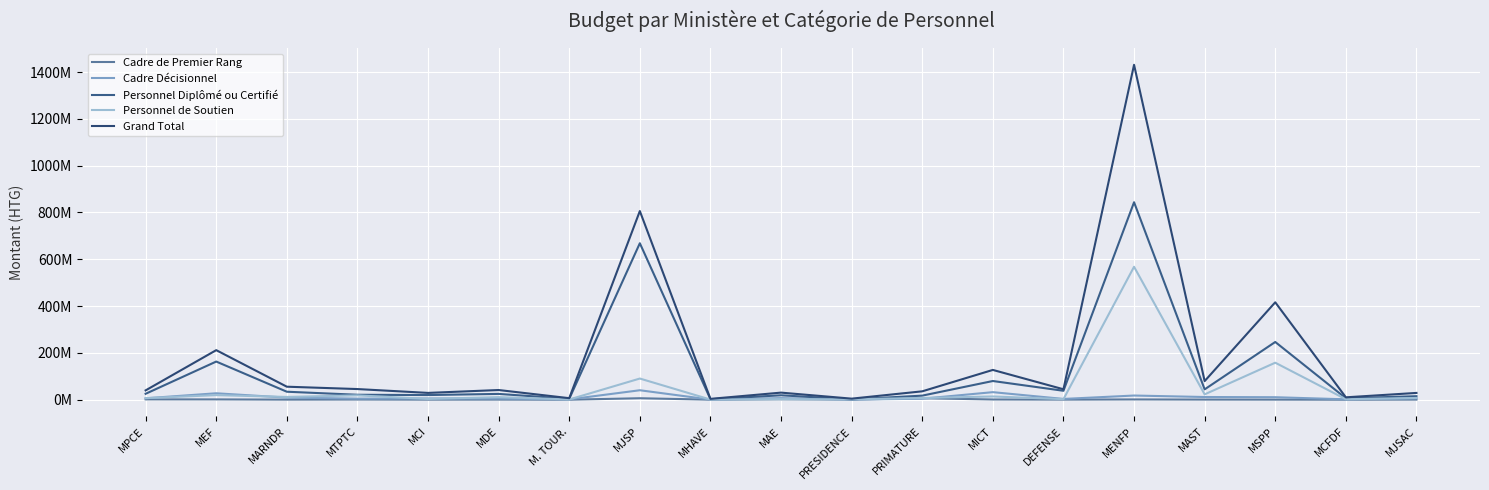

Reading left to right, transcribe all the data shown in this chart.

Cadre de Premier Rang: MPCE=1475150	MEF=1415900	MARNDR=452050	MTPTC=859650	MCI=350150	MDE=543350	M. TOUR.=146350	MJSP=6394800	MHAVE=248250	MAE=1948300	PRESIDENCE=700300	PRIMATURE=6567799	MICT=1025500	DEFENSE=490850	MENFP=1240300	MAST=660700	MSPP=467500	MCFDF=146350	MJSAC=553950
Cadre Décisionnel: MPCE=6219600	MEF=27599600	MARNDR=9084800	MTPTC=4744200	MCI=5435400	MDE=4897200	M. TOUR.=1521000	MJSP=40538650	MHAVE=593400	MAE=6874800	PRESIDENCE=679800	PRIMATURE=4357800	MICT=32380200	DEFENSE=3451200	MENFP=17964000	MAST=11653200	MSPP=10798800	MCFDF=1723200	MJSAC=5935800
Personnel Diplômé ou Certifié: MPCE=25441950	MEF=163103700	MARNDR=34235600	MTPTC=21255150	MCI=20033600	MDE=24893800	M. TOUR.=3932900	MJSP=668518100	MHAVE=2212317	MAE=18991800	PRESIDENCE=1554700	PRIMATURE=17535900	MICT=80001050	DEFENSE=38249800	MENFP=843626700	MAST=44313950	MSPP=246730403	MCFDF=6295800	MJSAC=15067300
Personnel de Soutien: MPCE=6881883	MEF=19684050	MARNDR=11912100	MTPTC=18751250	MCI=3385000	MDE=11166000	M. TOUR.=1071450	MJSP=90551700	MHAVE=706150	MAE=2596050	PRESIDENCE=1741500	PRIMATURE=7484600	MICT=13933700	DEFENSE=2516250	MENFP=567942750	MAST=22949400	MSPP=158244703	MCFDF=2187250	MJSAC=7538150
Grand Total: MPCE=40018583	MEF=211803250	MARNDR=55684550	MTPTC=45610250	MCI=29204150	MDE=41500350	M. TOUR.=6671700	MJSP=806003250	MHAVE=3760117	MAE=30410950	PRESIDENCE=4676300	PRIMATURE=35946099	MICT=127340450	DEFENSE=44708100	MENFP=1430773750	MAST=79577250	MSPP=416241406	MCFDF=10352600	MJSAC=29095200